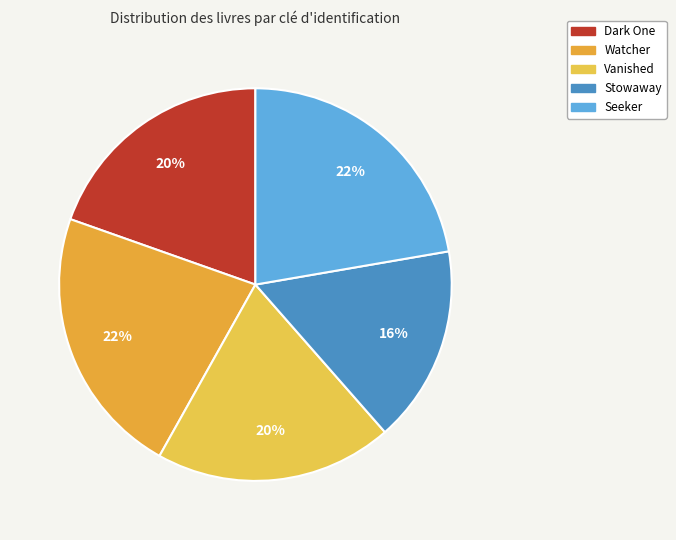

Is Vanished the majority of the pie?

No